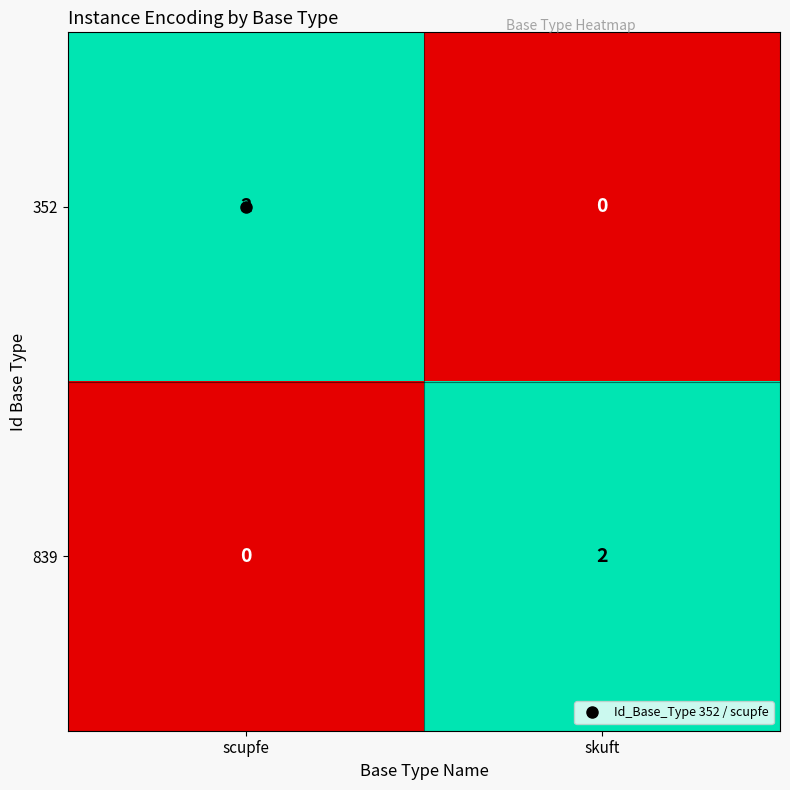

At which label is 839 closest to 1?

scupfe